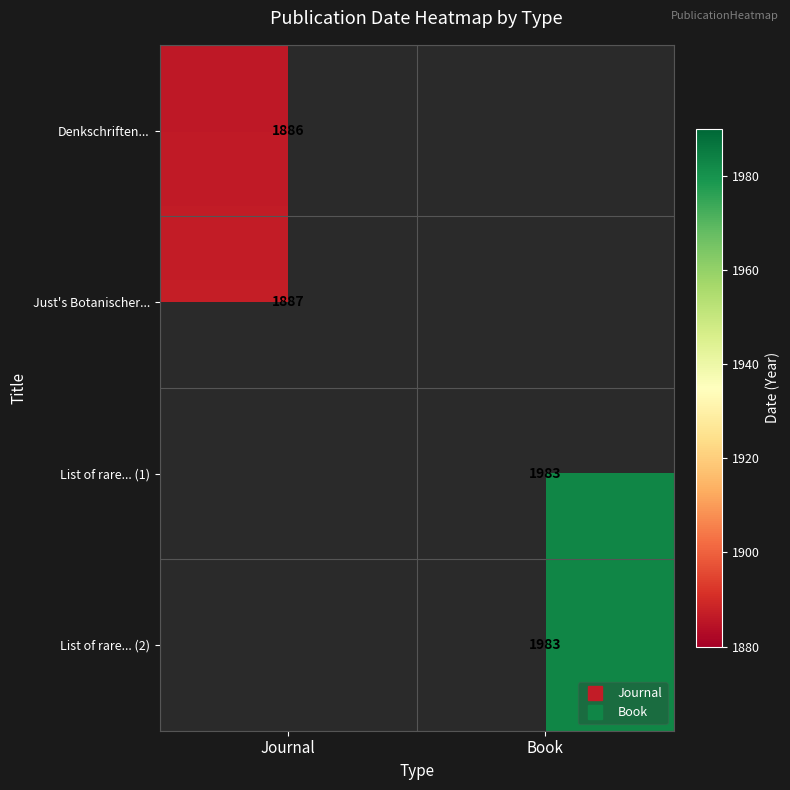

The value of Denkschriften... at Journal is 1299.2. True or false?

False